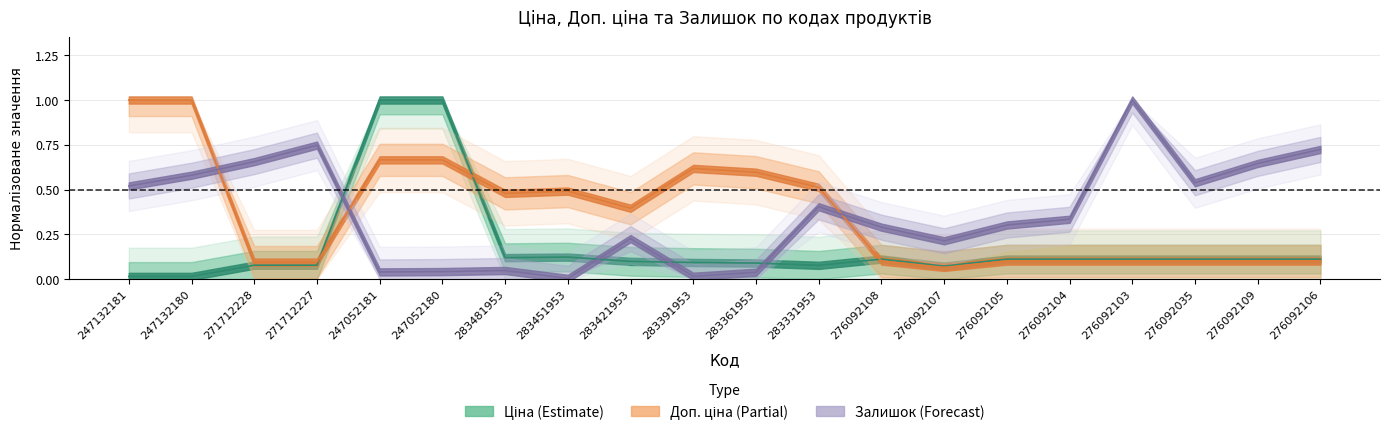

At how many categories does at least one series exceed 0?

20